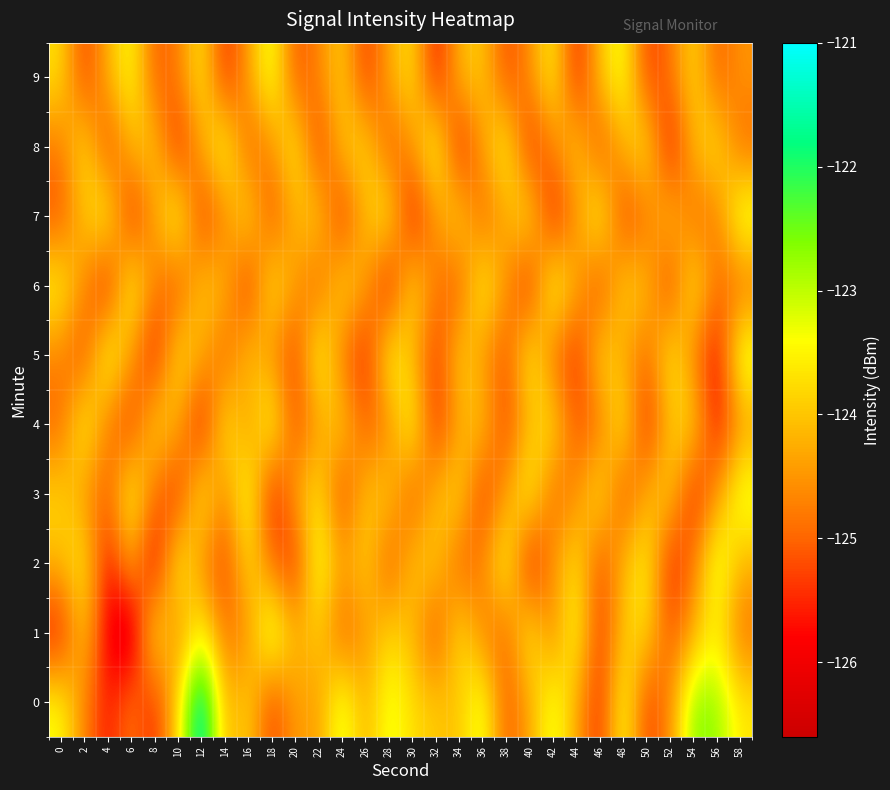

What is the total value across all series at 8?

-1247.6